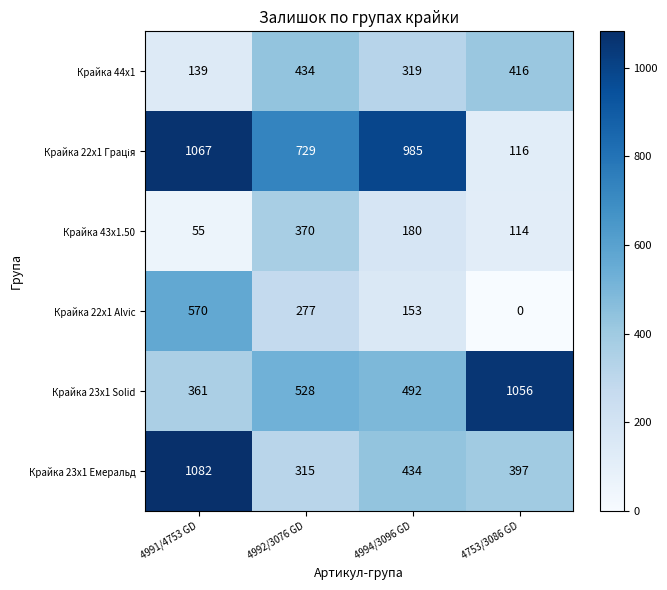

Count the Крайка 43x1.50 values in the range 114 to 370.

3